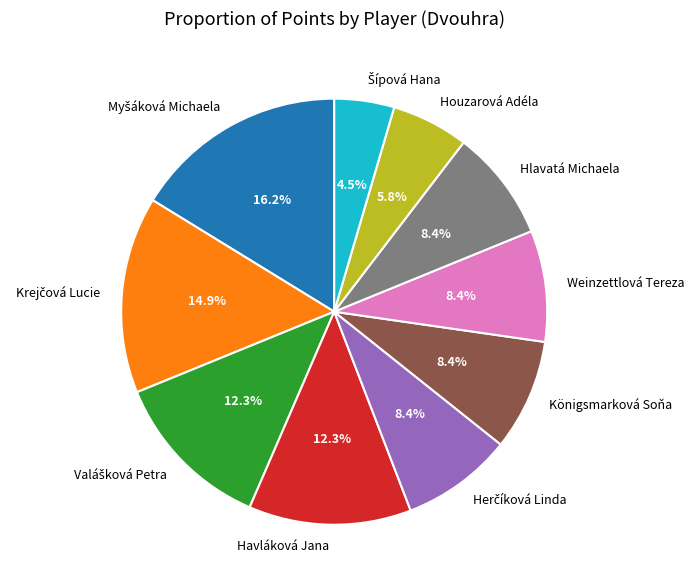

What is the ratio of the value at Havláková Jana to the value at Hlavatá Michaela?

1.5